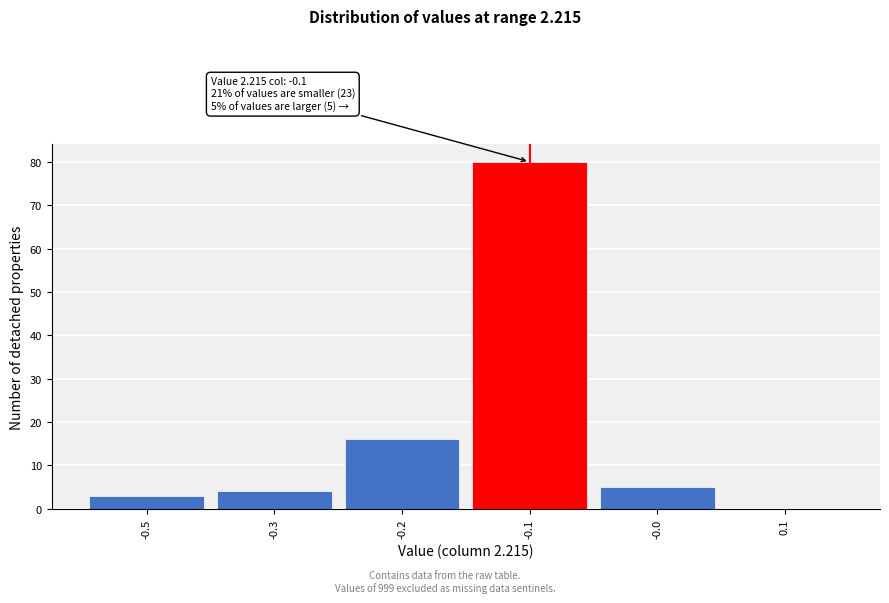

Reading left to right, what are all the values shown in this chart?

-0.5=3	-0.3=4	-0.2=16	-0.1=80	-0.0=5	0.1=0